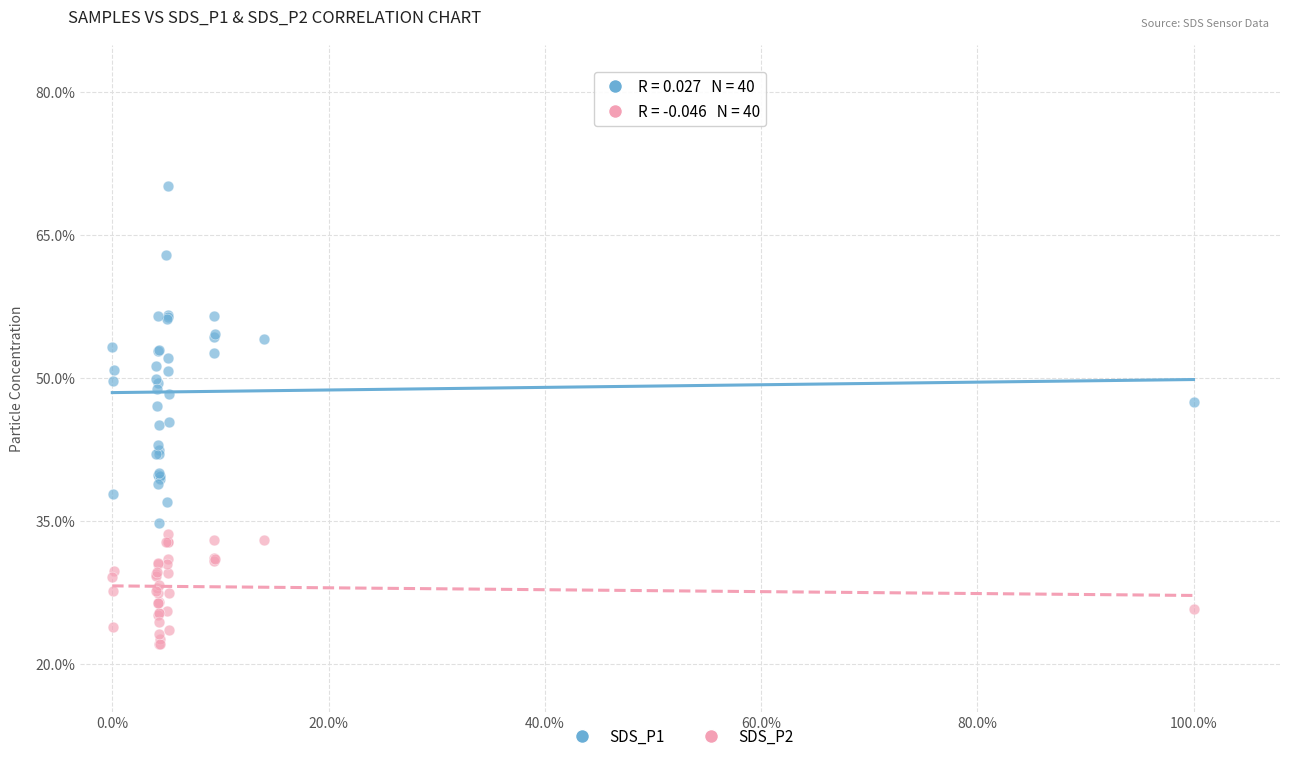

Which series contains the lowest Y value?

SDS_P2